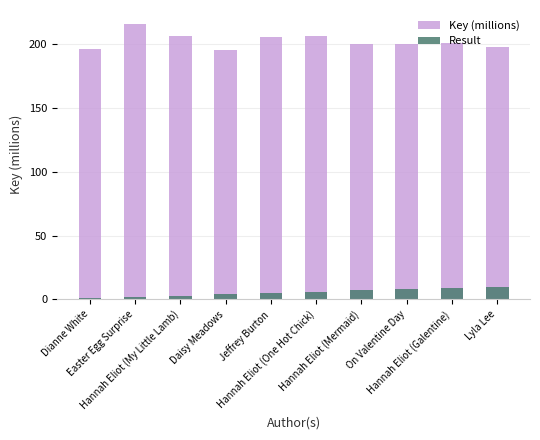

What is the label of the 3rd bar from the left?

Hannah Eliot (My Little Lamb)